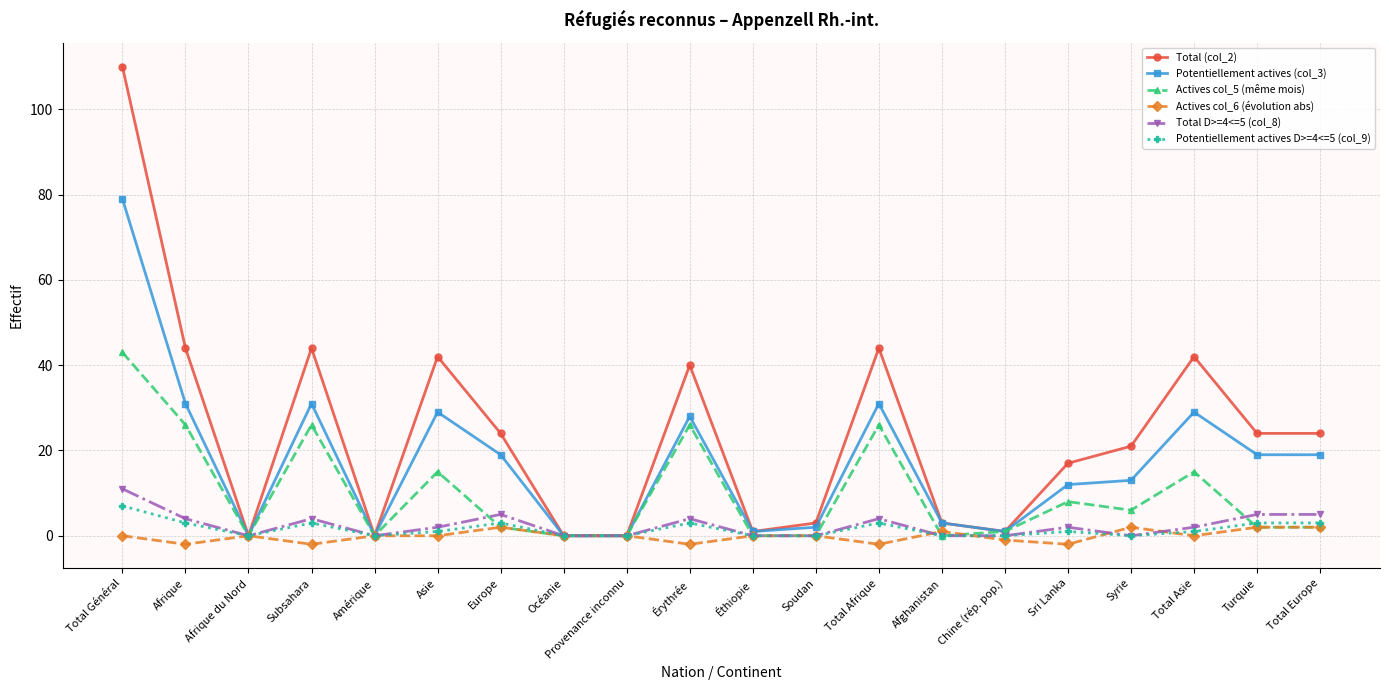

What are all the series names shown in the legend?

Total (col_2), Potentiellement actives (col_3), Actives col_5 (même mois), Actives col_6 (évolution abs), Total D>=4<=5 (col_8), Potentiellement actives D>=4<=5 (col_9)